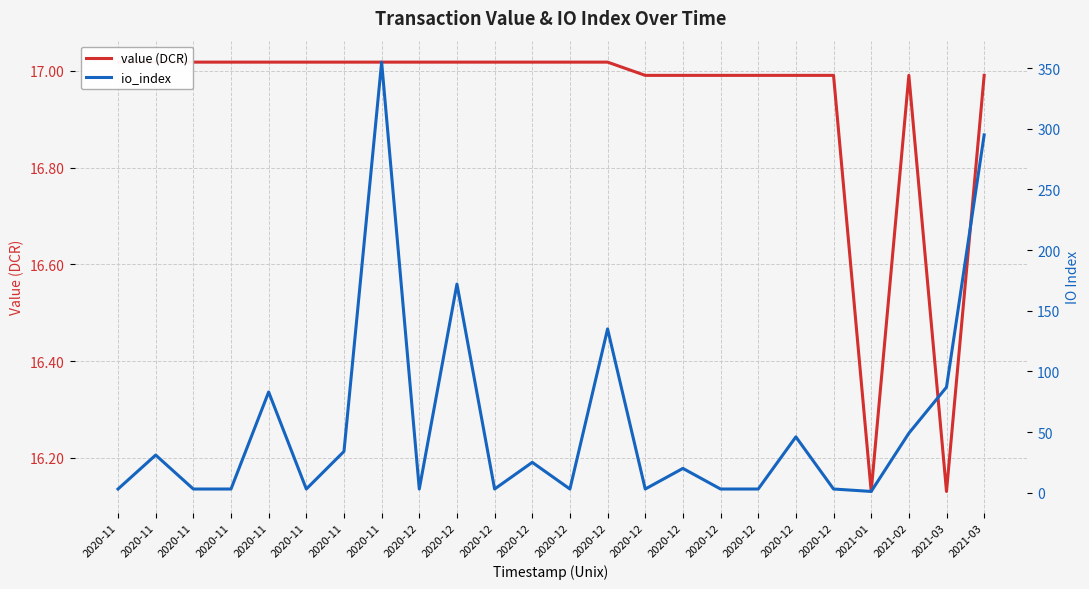

True or false: value (DCR) and io_index intersect in this chart.

True